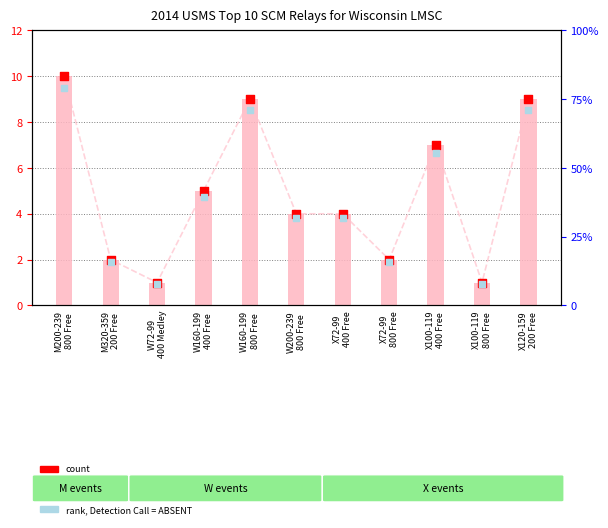

Is the value of value, Detection Call = ABSENT at X72-99
400 Free greater than the value of count at W200-239
800 Free?

No